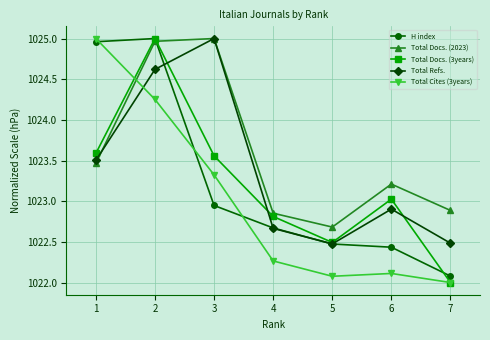

Rank the categories by H index value from lowest to highest.

7, 6, 5, 4, 3, 1, 2